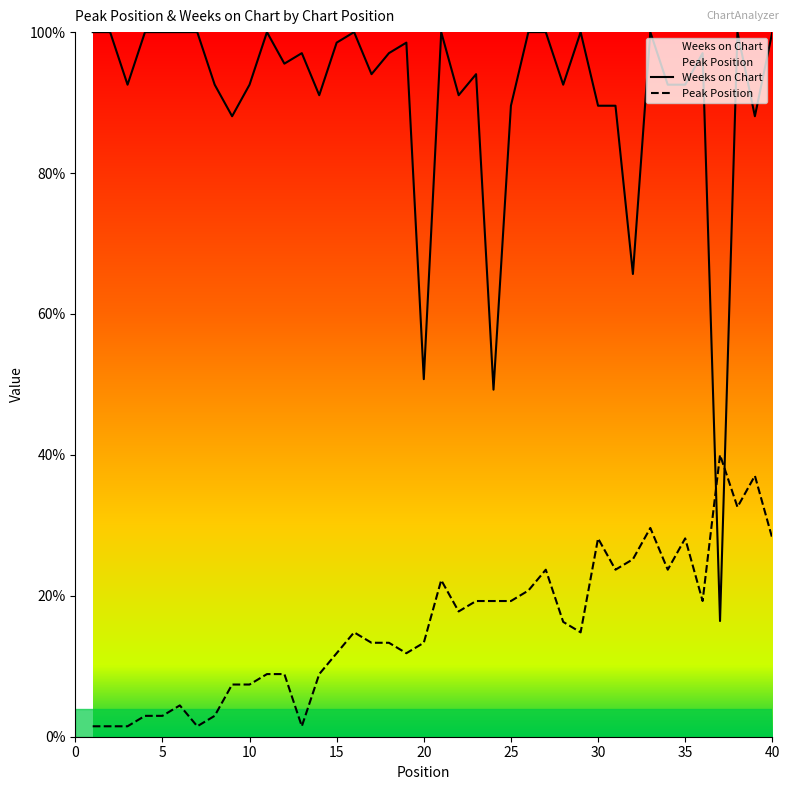

Rank the series at 30 from highest to lowest value.

Weeks on Chart, Peak Position